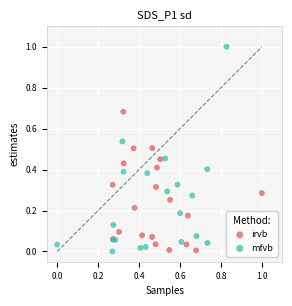

Which series has the largest Y range (max minus min)?

mfvb